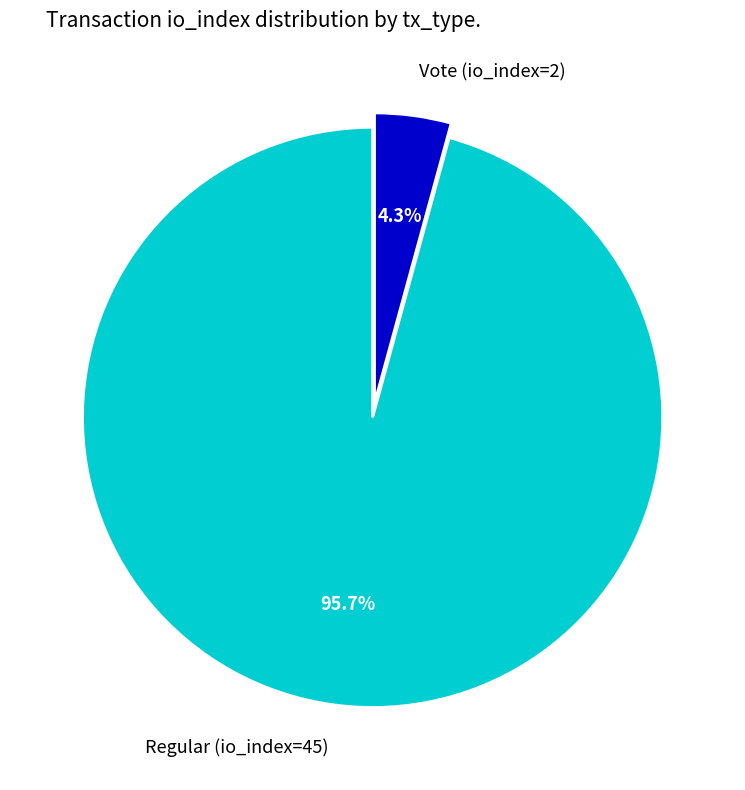

Between Regular (io_index=45) and Vote (io_index=2), which is larger?

Regular (io_index=45)